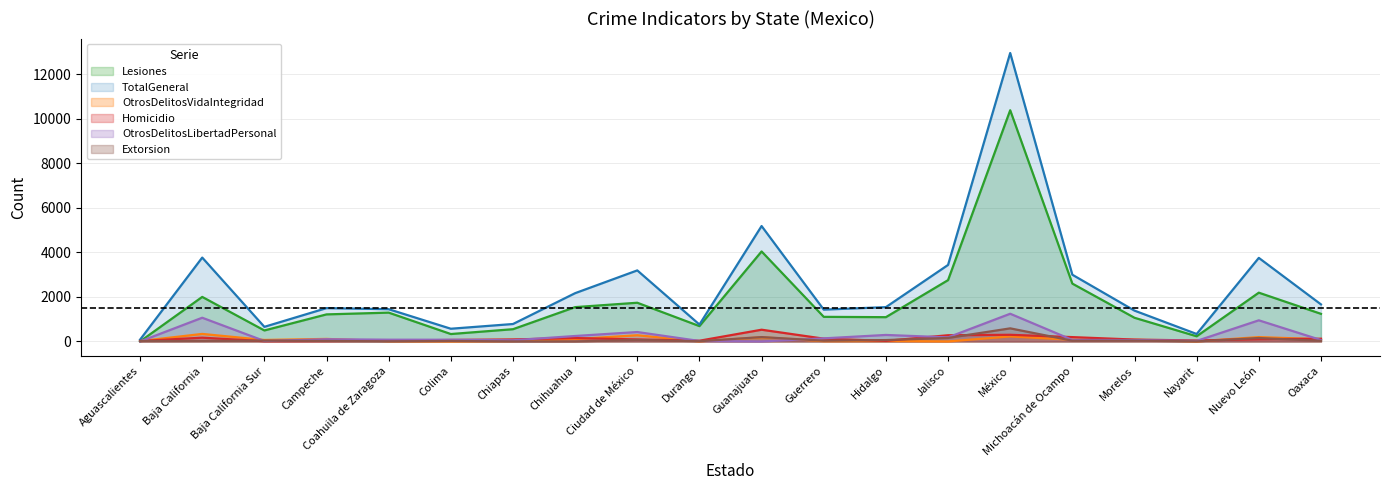

True or false: OtrosDelitosLibertadPersonal and Extorsion cross at least once.

True